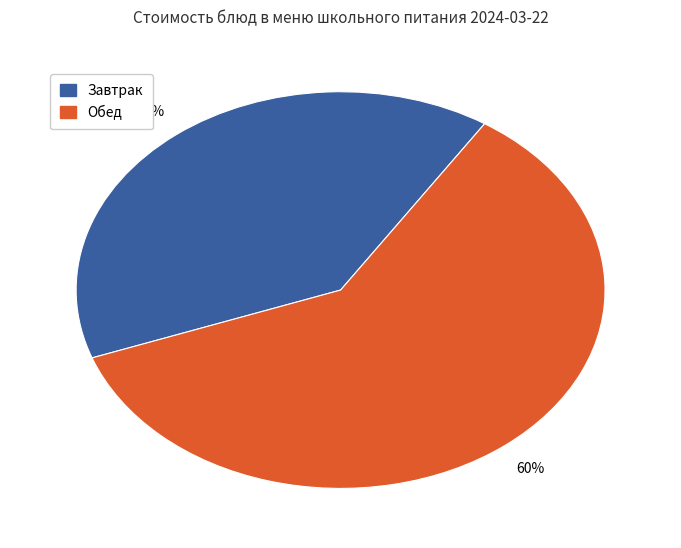

Count the number of slices in the pie.

2